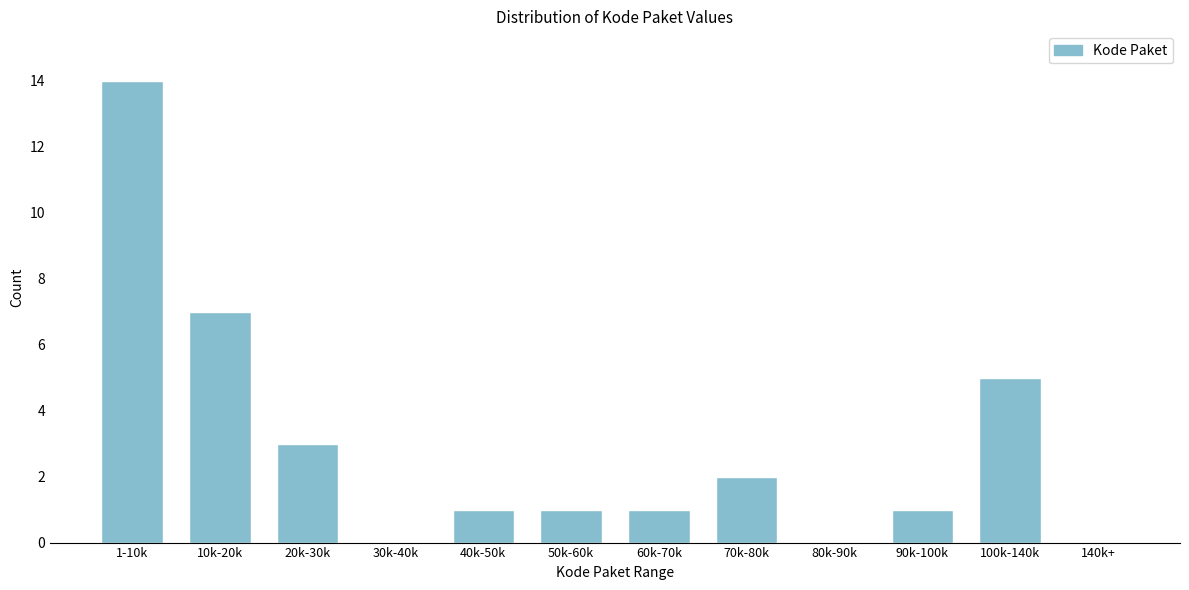

Reading left to right, transcribe all the data shown in this chart.

1-10k=14	10k-20k=7	20k-30k=3	30k-40k=0	40k-50k=1	50k-60k=1	60k-70k=1	70k-80k=2	80k-90k=0	90k-100k=1	100k-140k=5	140k+=0